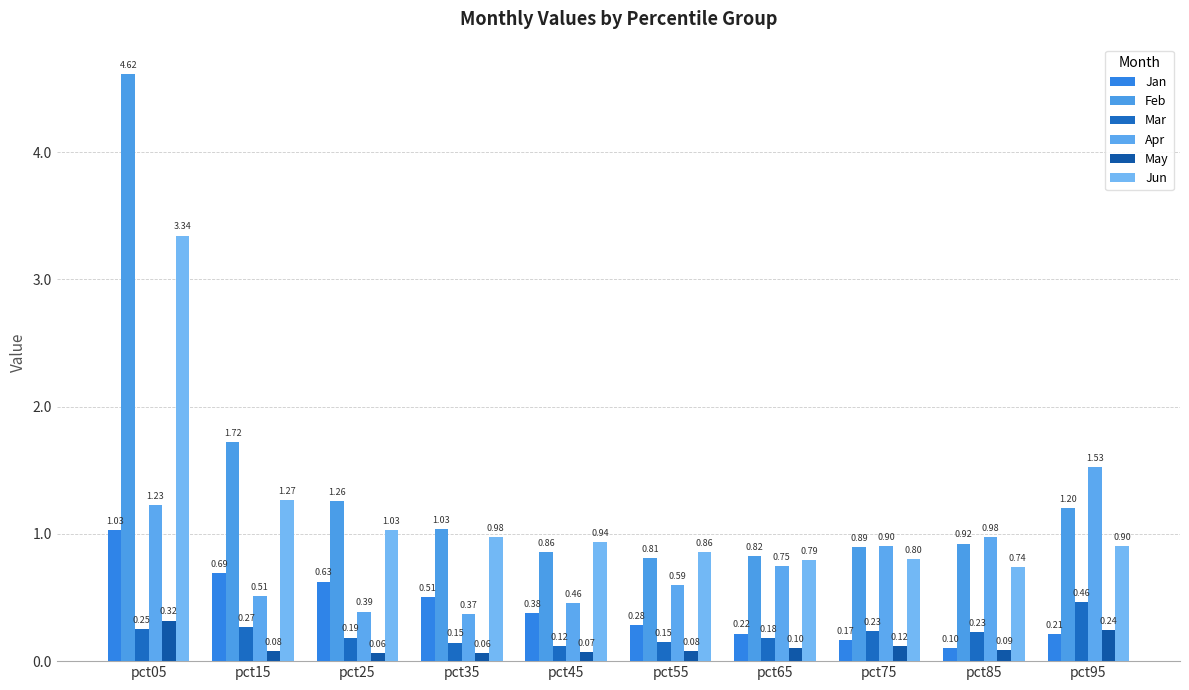

At how many categories does at least one series exceed 1?

5